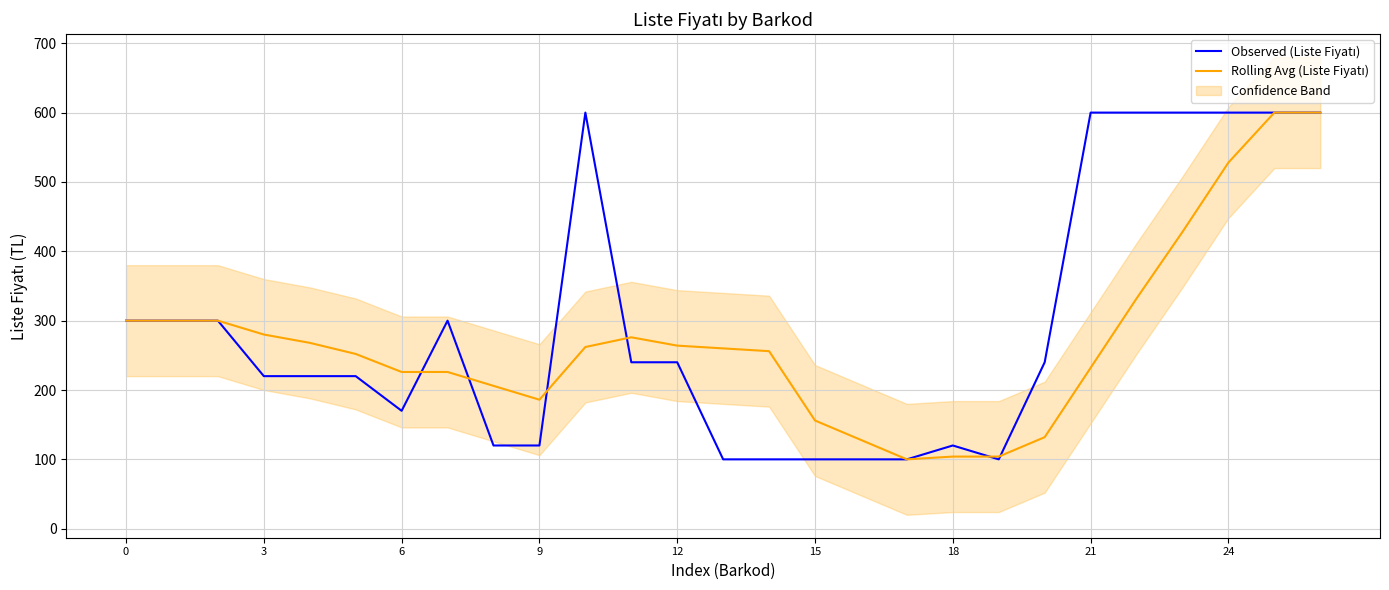

What is the label of the 8th point from the right?

19